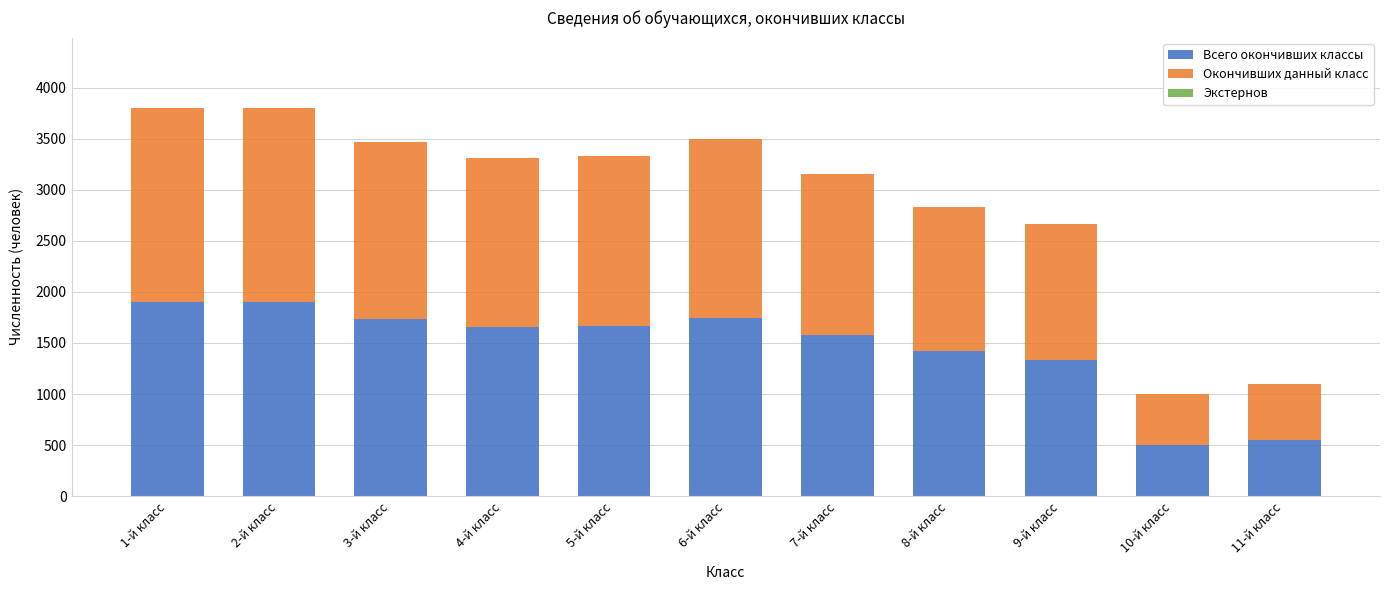

What is the highest value of the Всего окончивших классы series?

1902